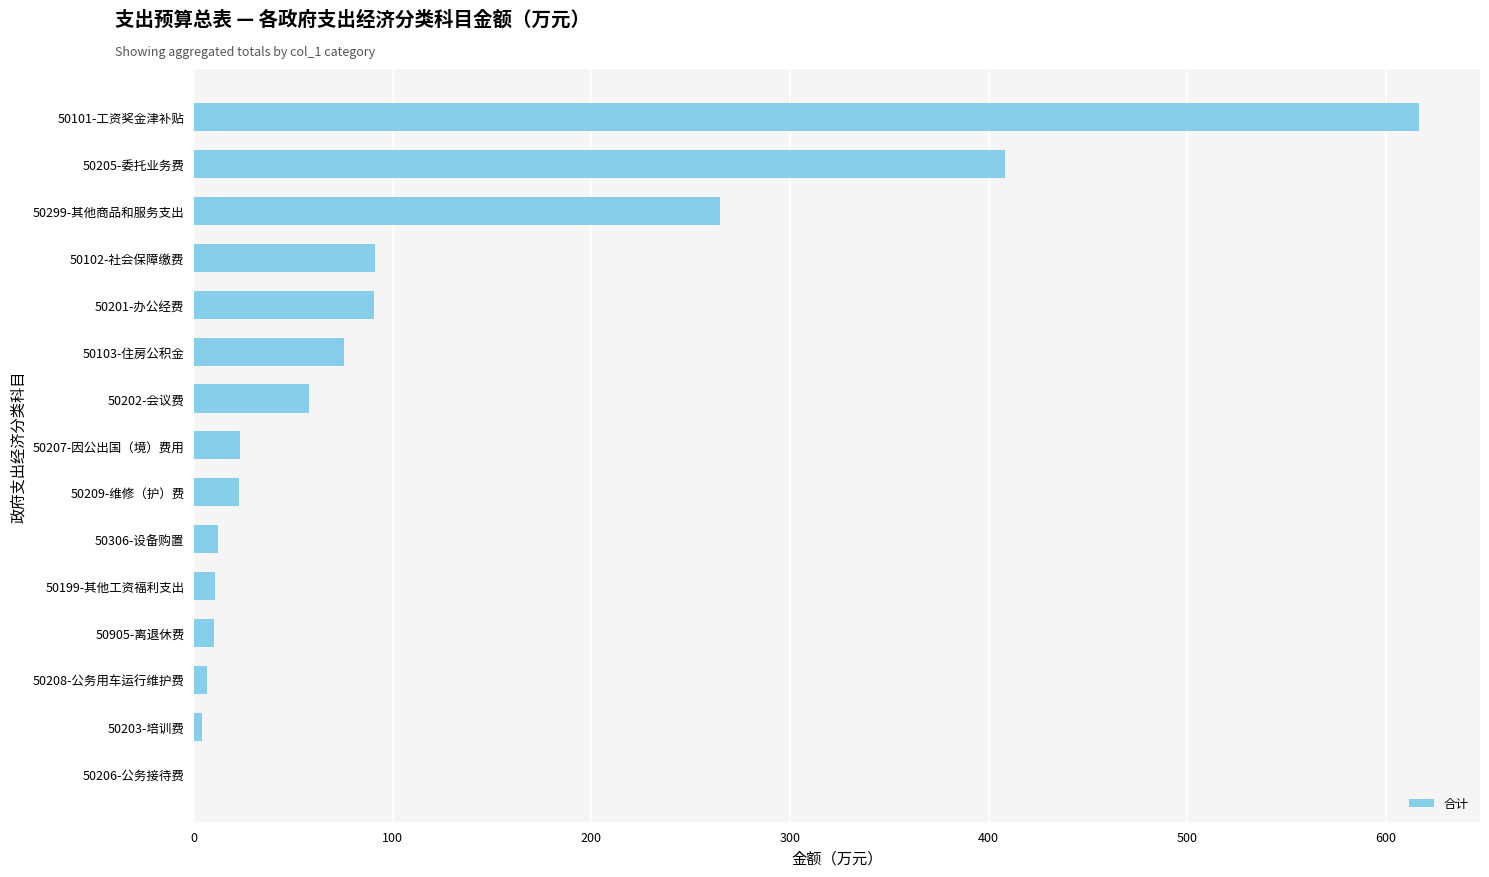

At which label is the value closest to 308?

50299-其他商品和服务支出